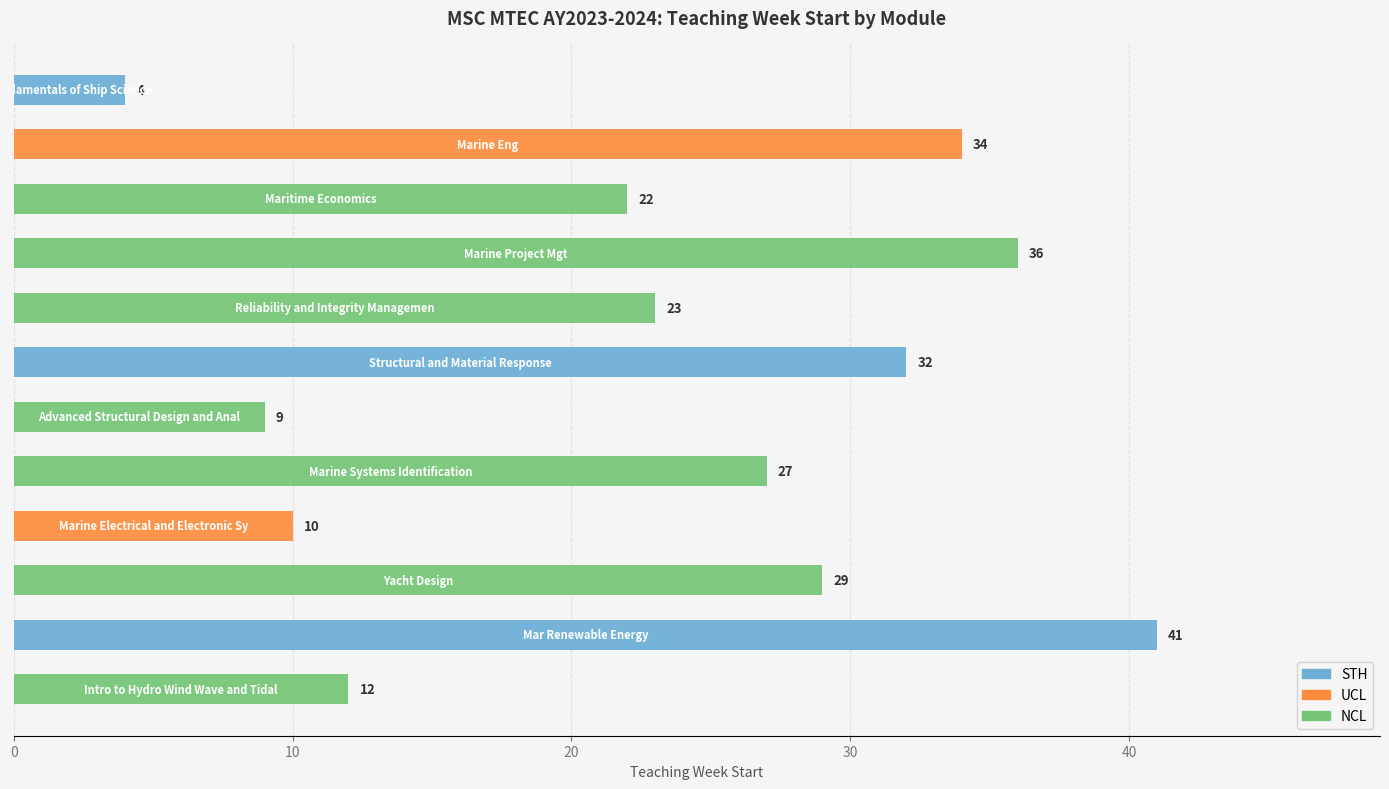

Which has a higher value, NCL or NCL?

NCL